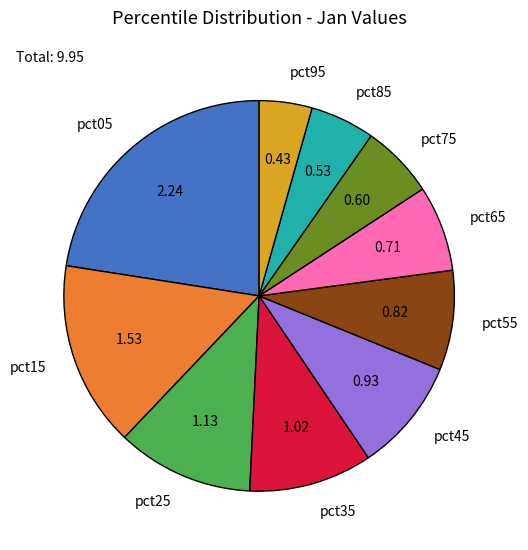

Is there any slice that represents more than half of the pie?

No